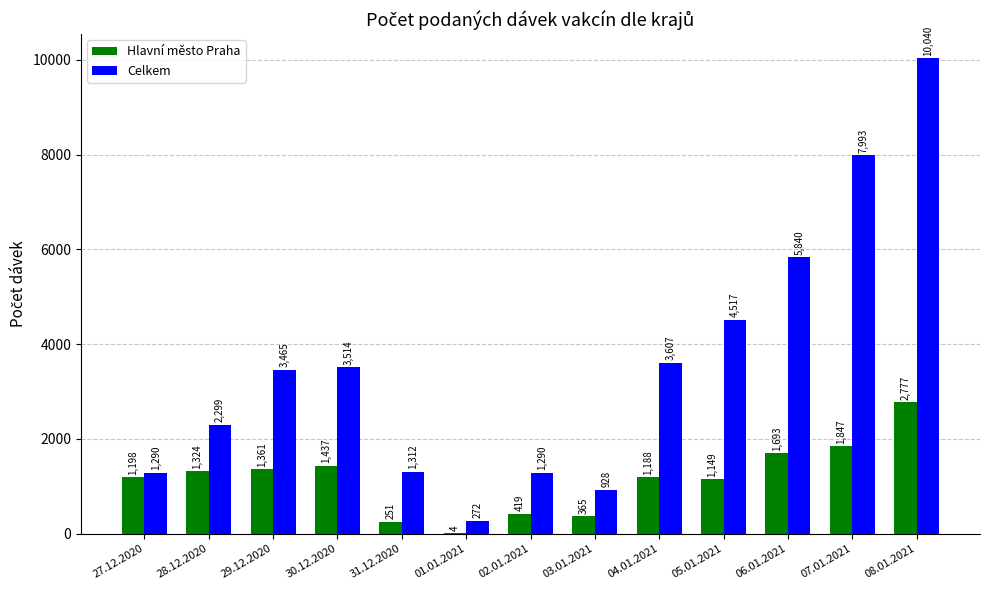

How many distinct data groups are displayed?

2